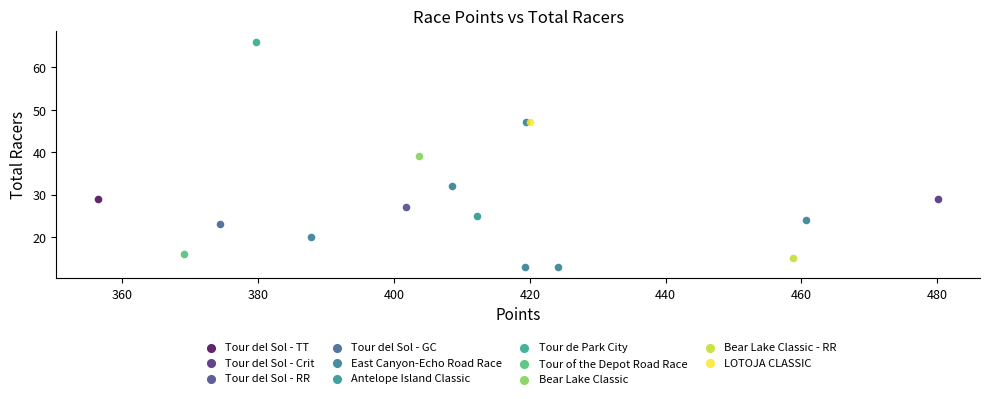

What are all the series names shown in the legend?

Tour del Sol - TT, Tour del Sol - Crit, Tour del Sol - RR, Tour del Sol - GC, East Canyon-Echo Road Race, Antelope Island Classic, Tour de Park City, Tour of the Depot Road Race, Bear Lake Classic, Bear Lake Classic - RR, LOTOJA CLASSIC